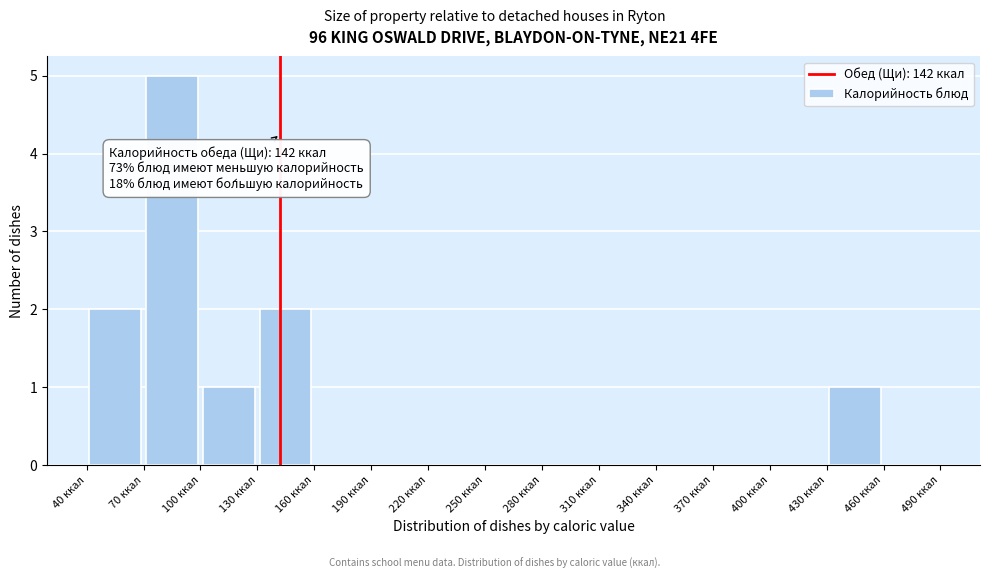

Over which range of the x-axis is the bar tallest?

70 to 100